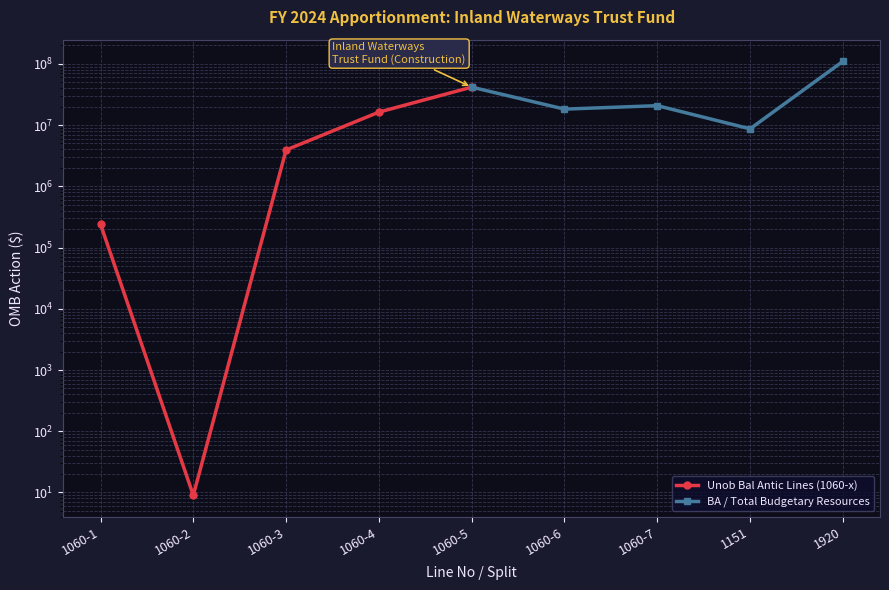

At how many categories does at least one series exceed 52723590?

1